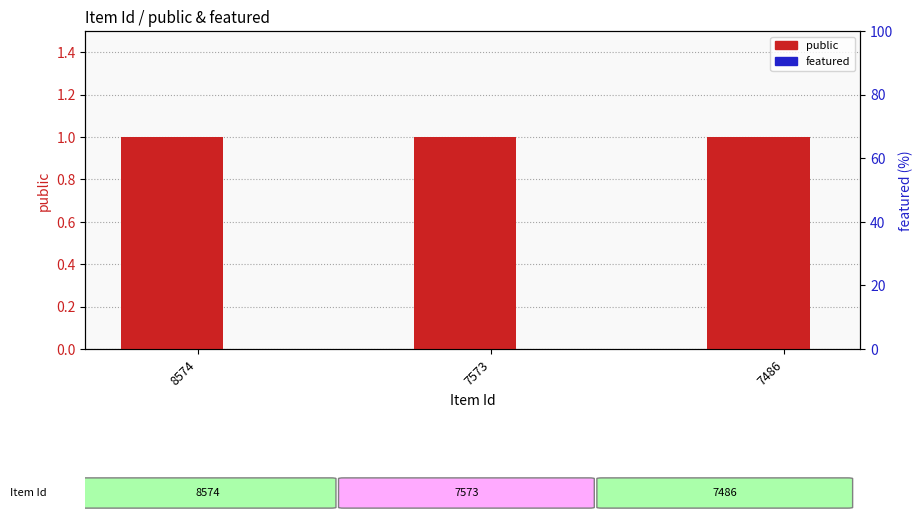

What is the value of the public bar at the 2nd from the left?

1